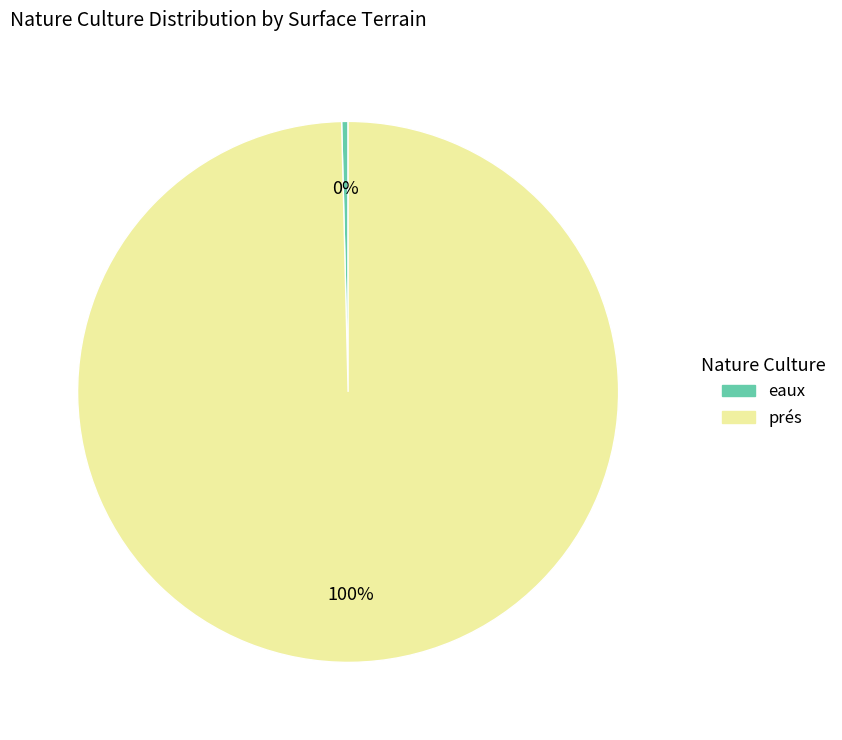

True or false: prés accounts for 100% of the total.

True